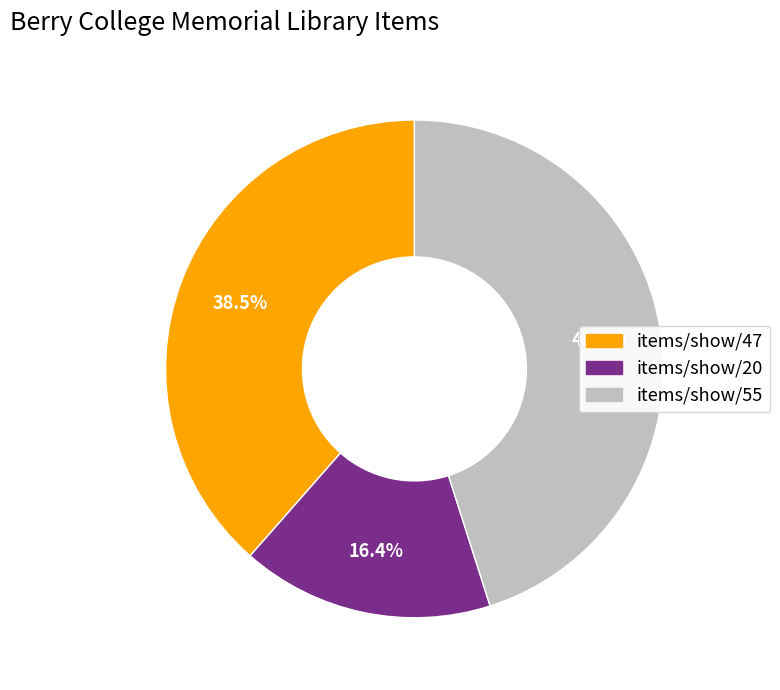

What percentage is the items/show/20 slice, to the nearest percent?

16%